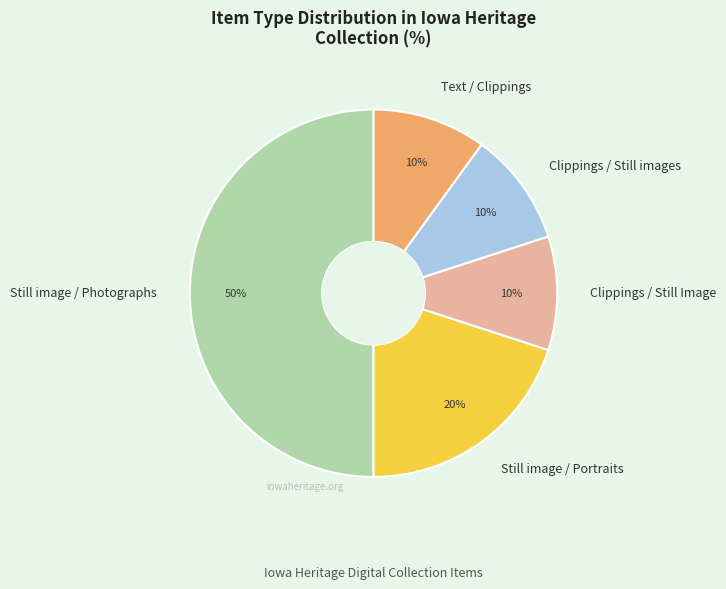

To the nearest percent, what is the average slice percentage?

20%